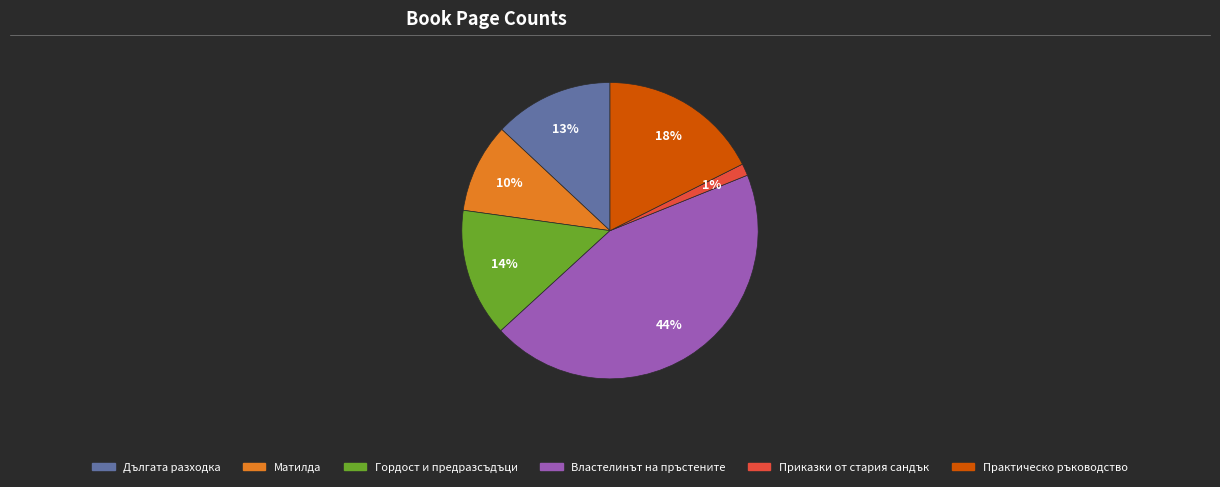

The Матилда slice represents 10% of the pie. True or false?

True